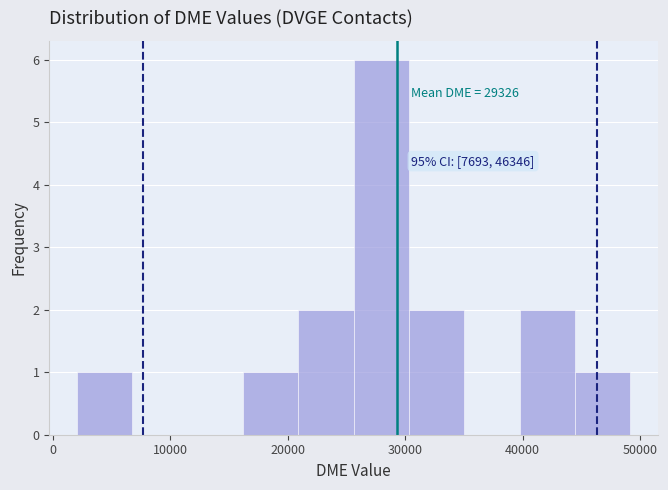

Which range on the x-axis has the tallest bar?

26000 to 30000